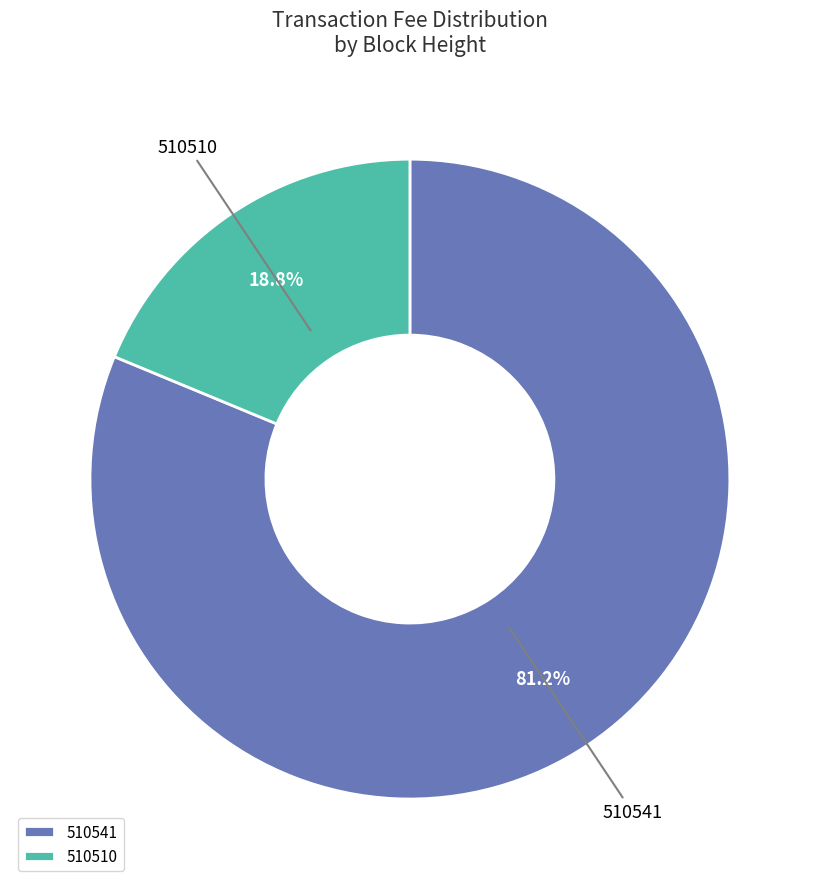

What portion of the pie excludes 510541?

18.8%